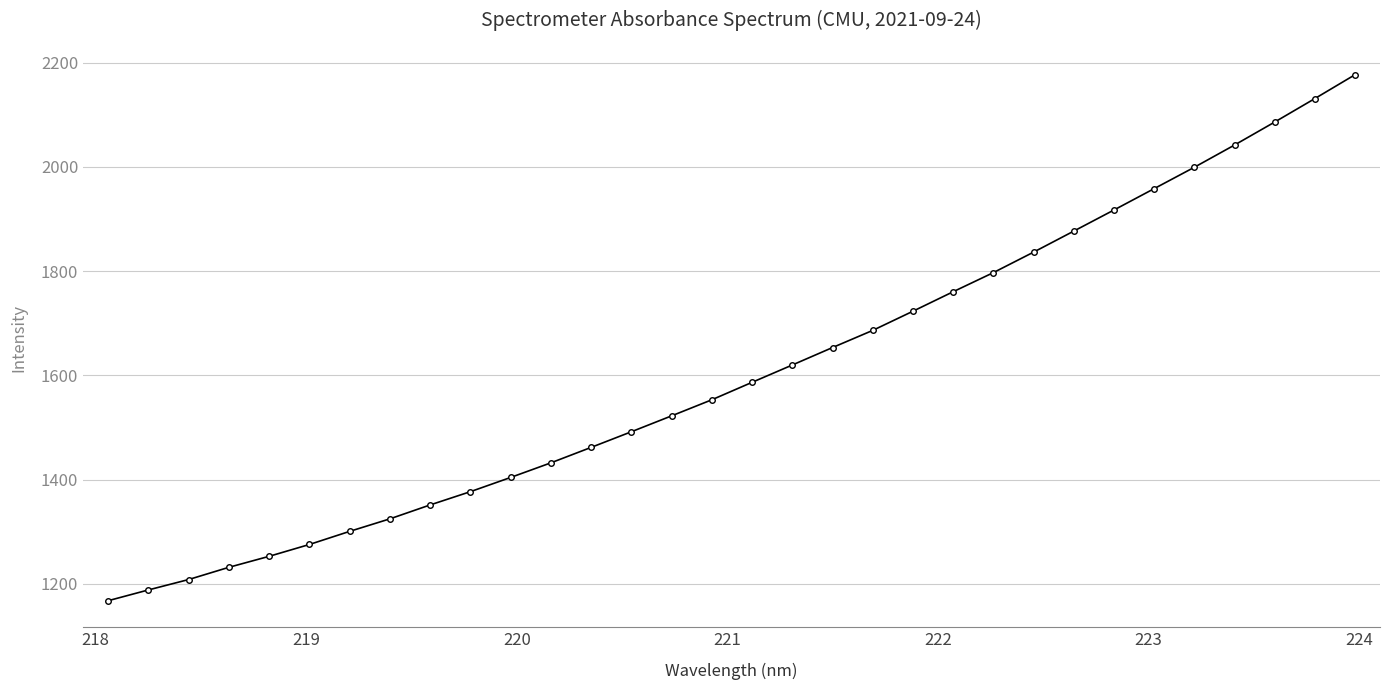

How many data points are above 1586?

16